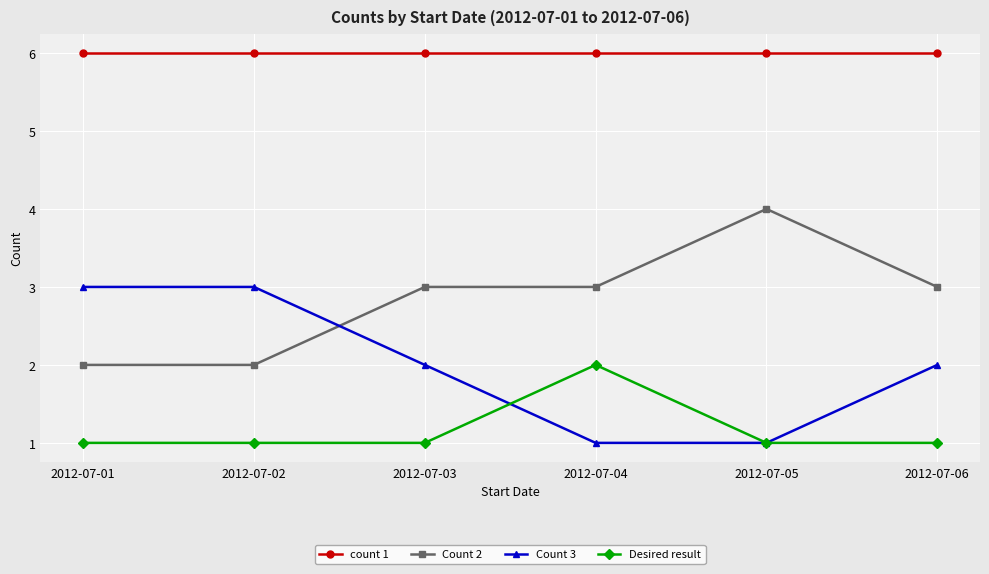

True or false: Desired result has more than 0 interior local peaks.

True